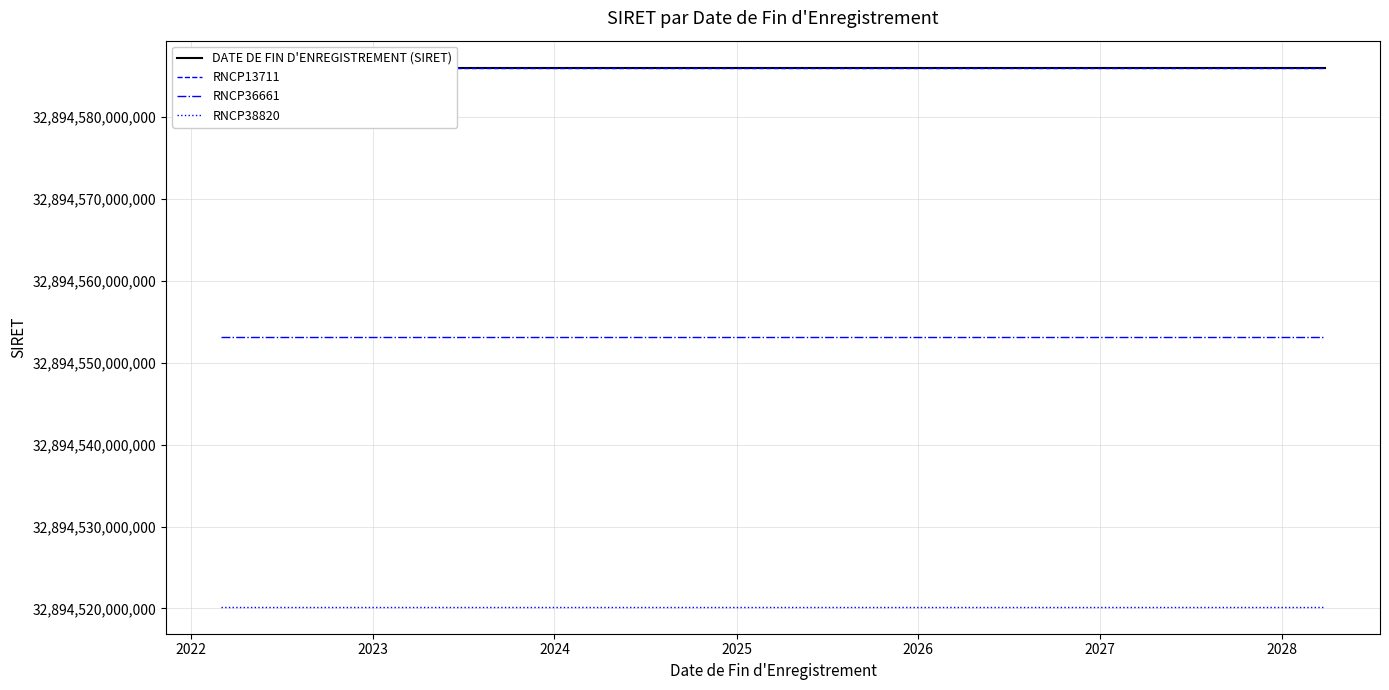

Count the number of categories in the chart.

3